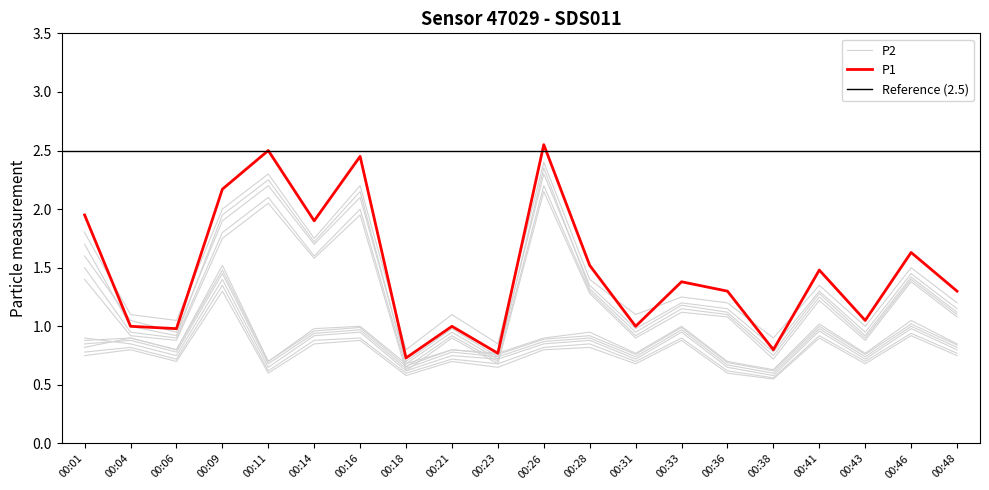

True or false: P2 and P1 intersect in this chart.

False